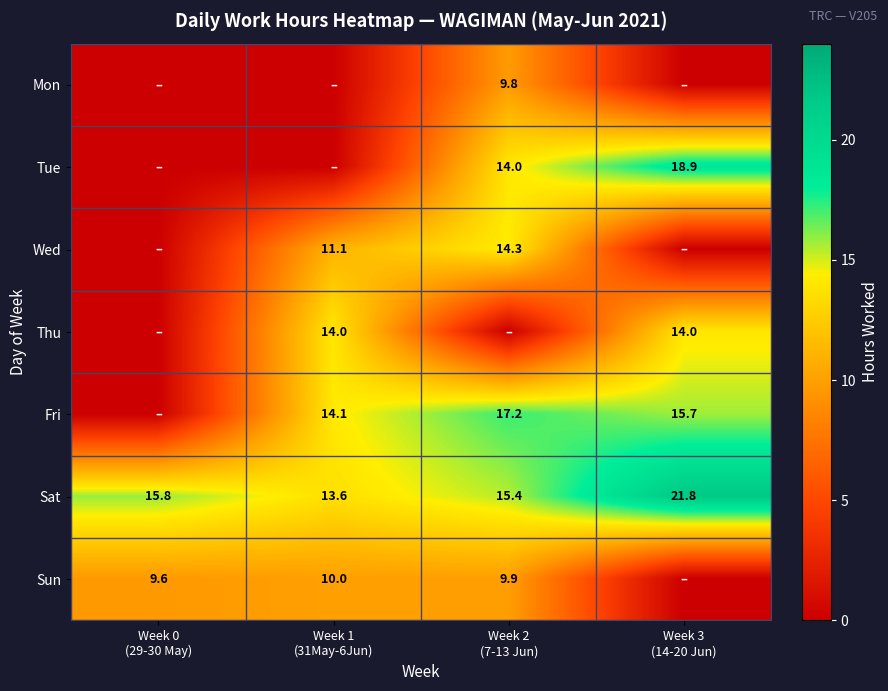

How many values in the Sat series exceed 15?

3